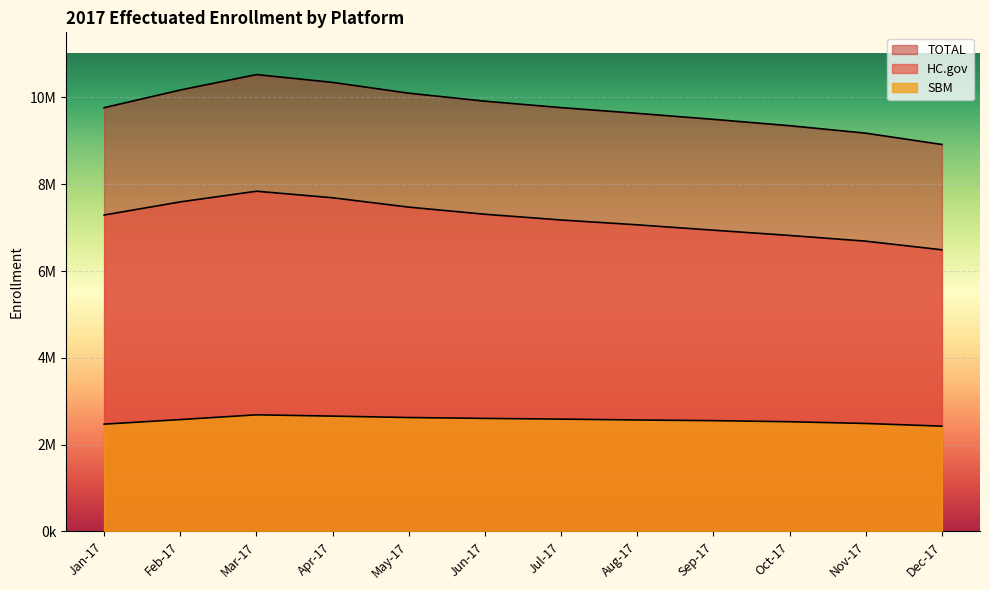

What is the difference between the SBM values at Dec-17 and Nov-17?

61855